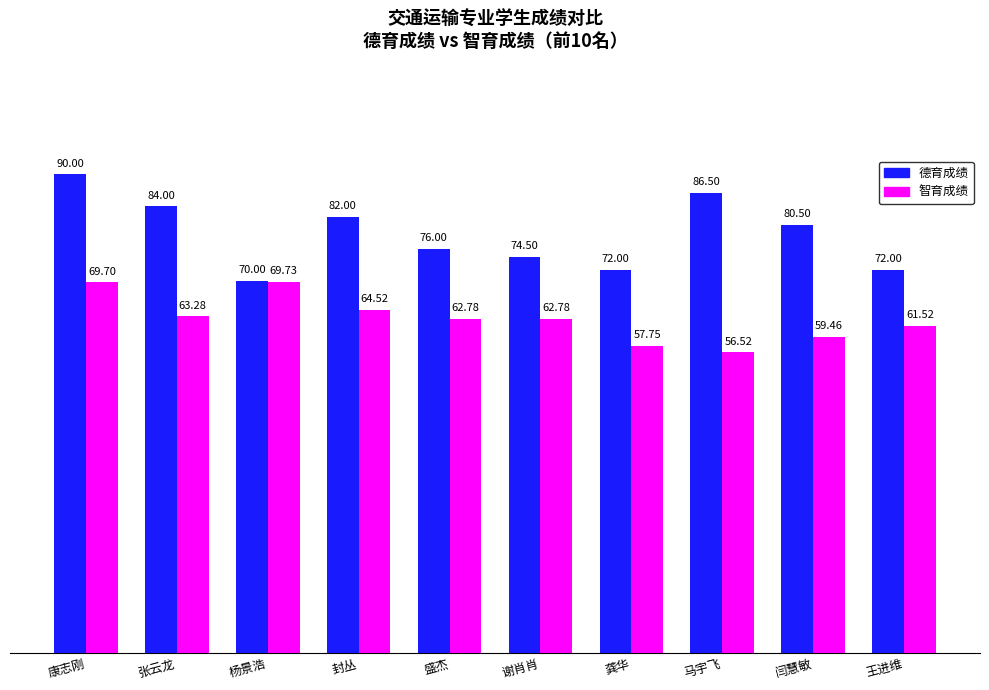

Are the bars horizontal?

No